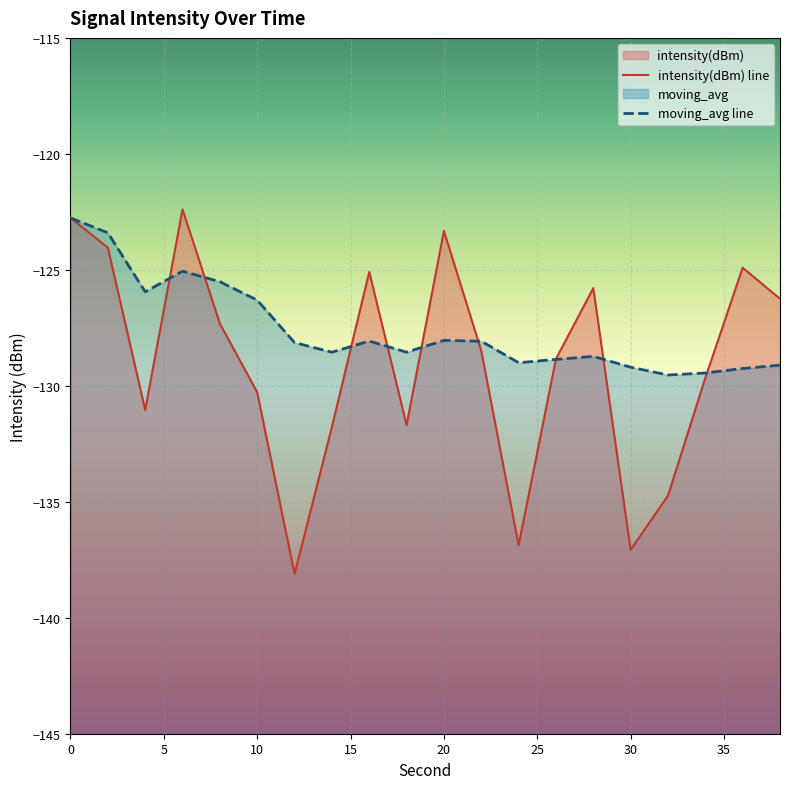

Is it true that intensity(dBm) line equals -184.3 at 16?

False